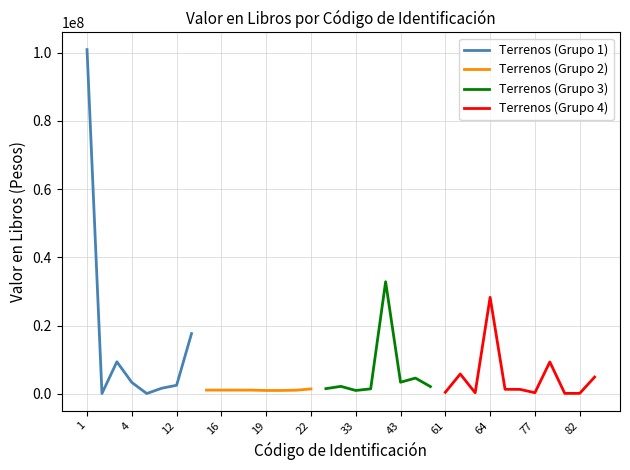

What is the difference between the second highest and minimum values?

32758196.5